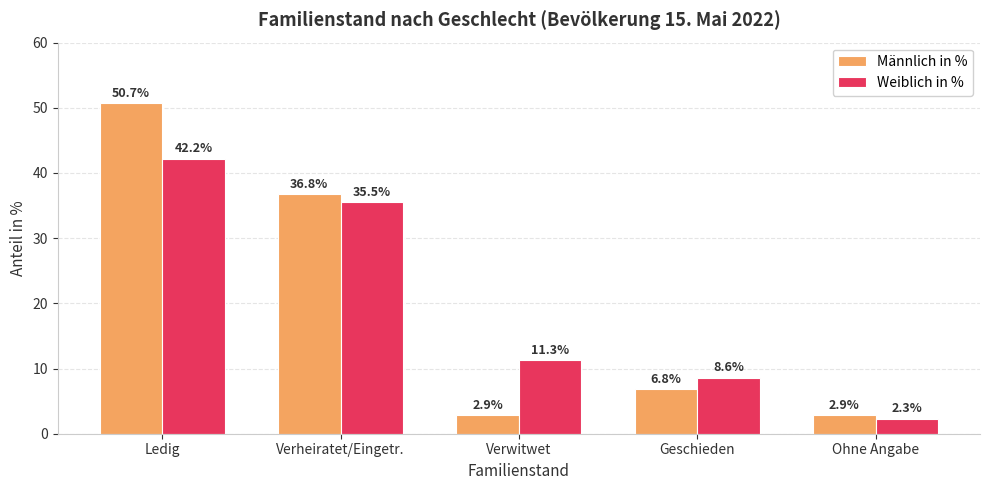

The Männlich in % series shows 2.9 at Ohne Angabe. True or false?

True